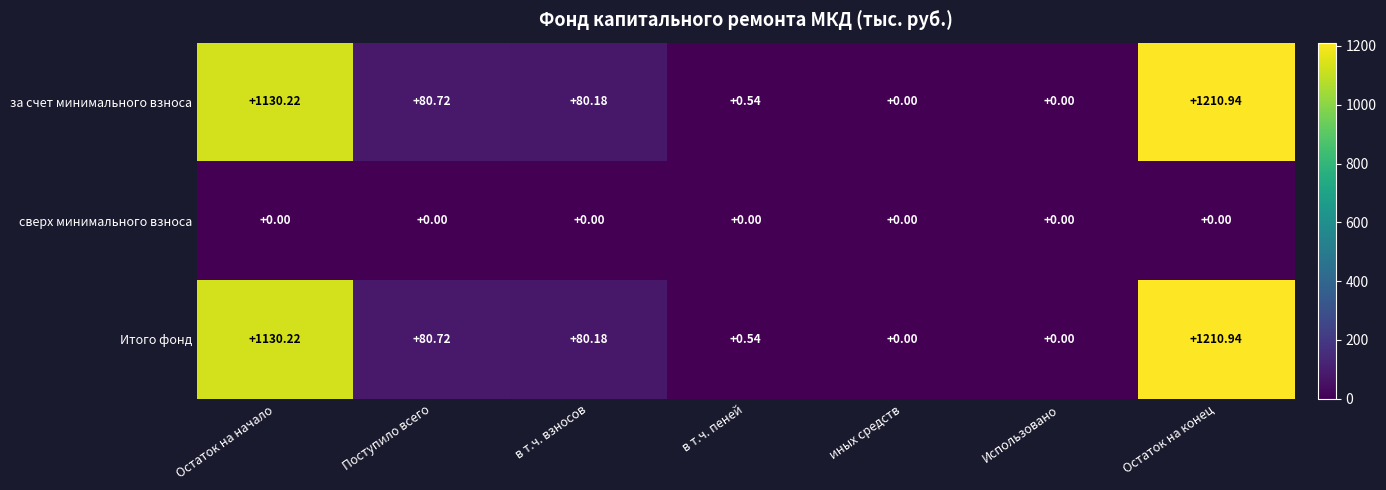

Which category has the highest value in the за счет минимального взноса series?

Остаток на конец